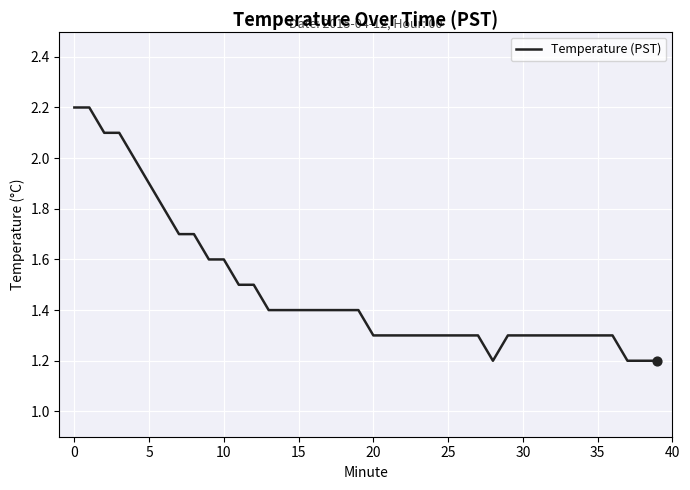

What is the difference between the maximum and minimum values?

1.0